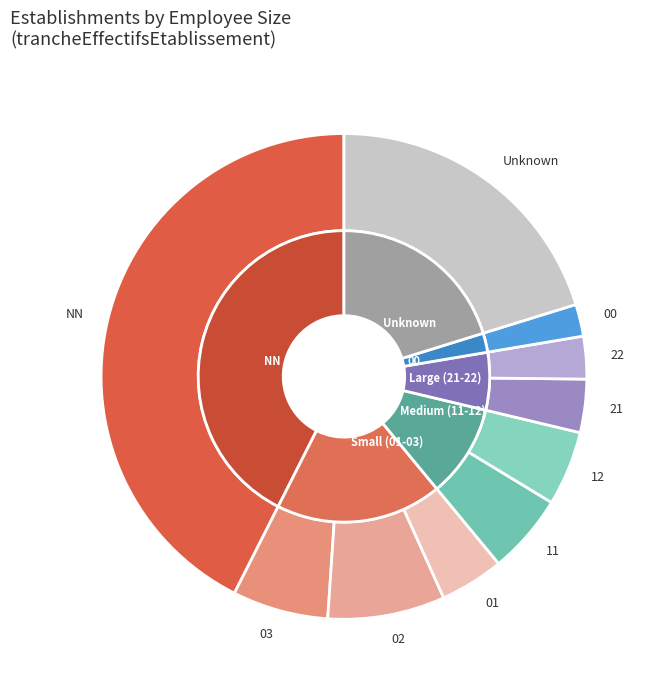

Does 03 represent more than half of the total?

No